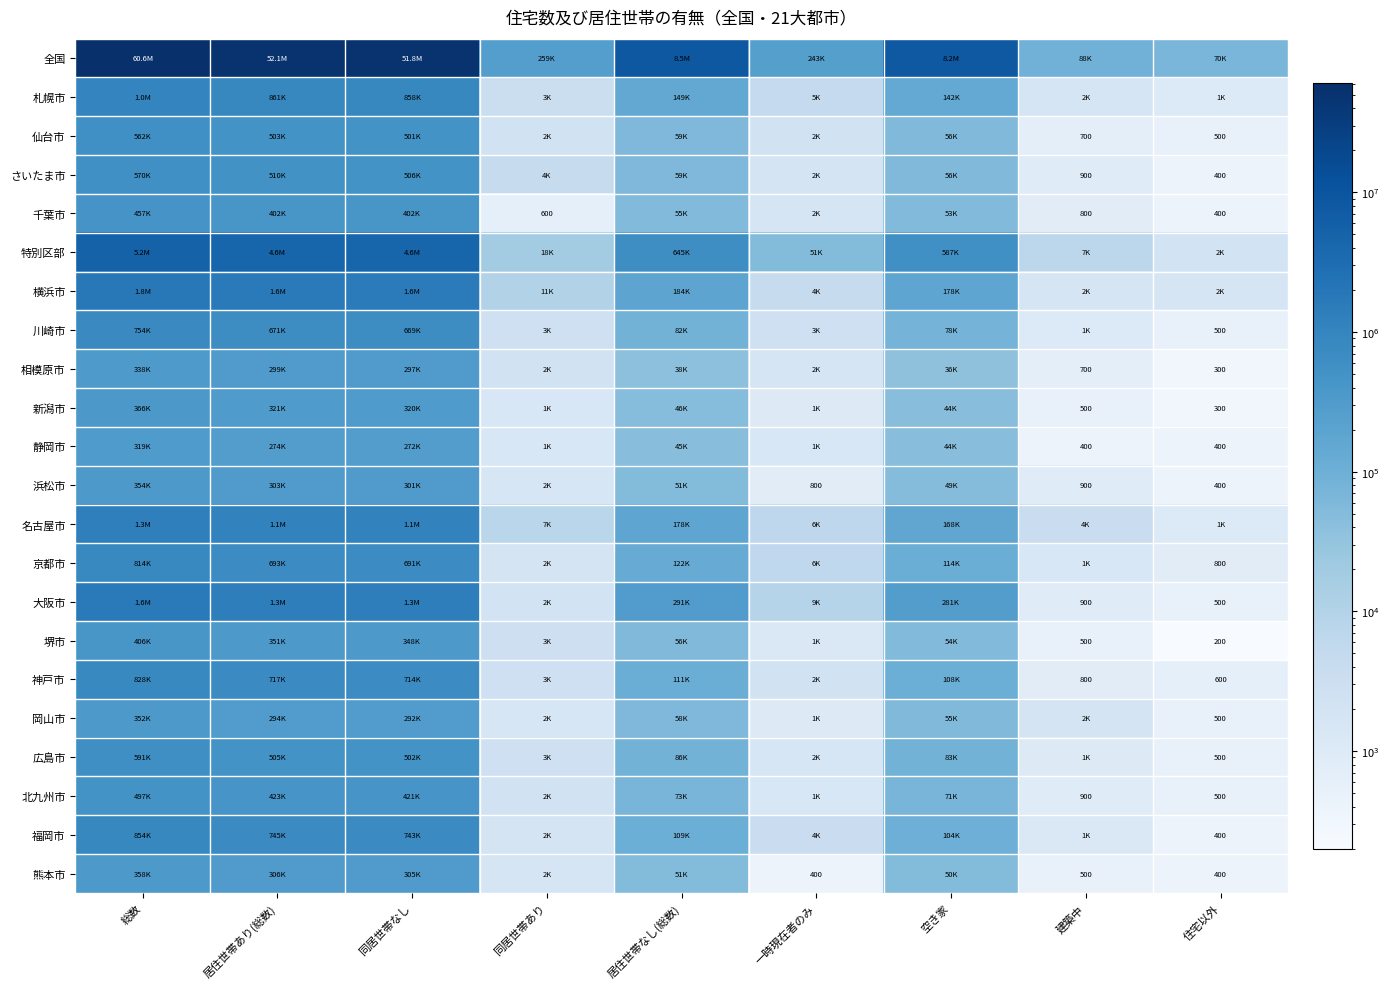

Which series has the largest total across all categories?

全国